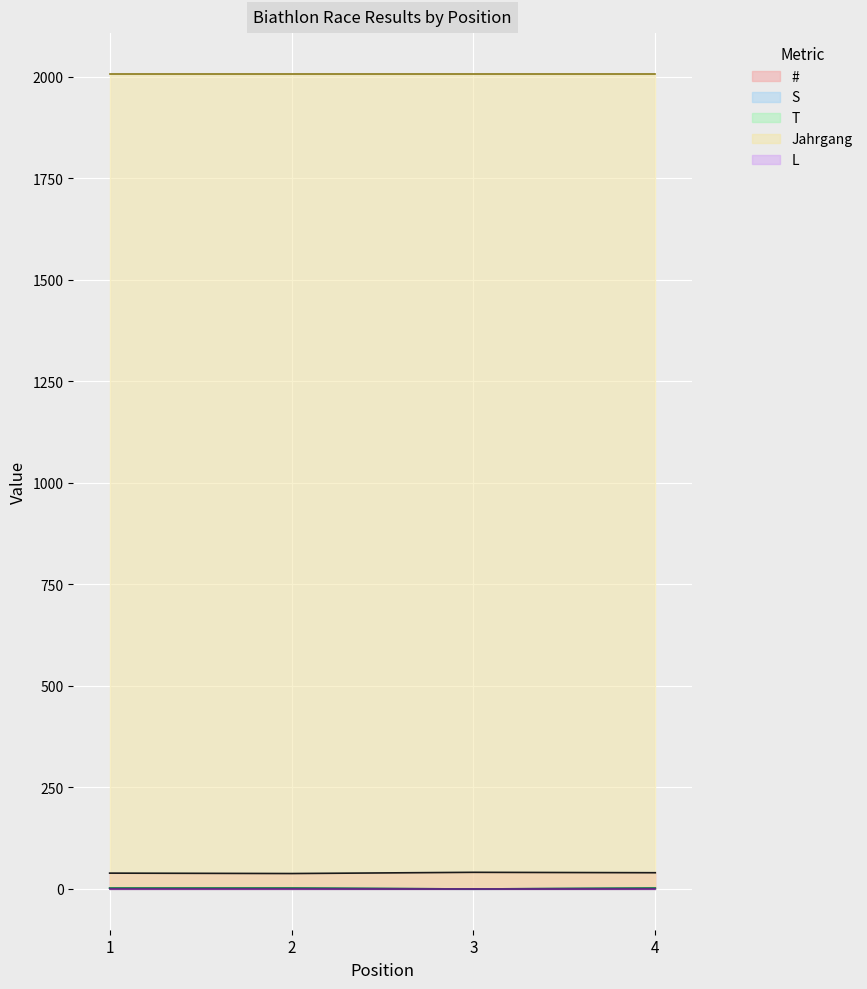

Between 3 and 4, which series saw the biggest shift?

S